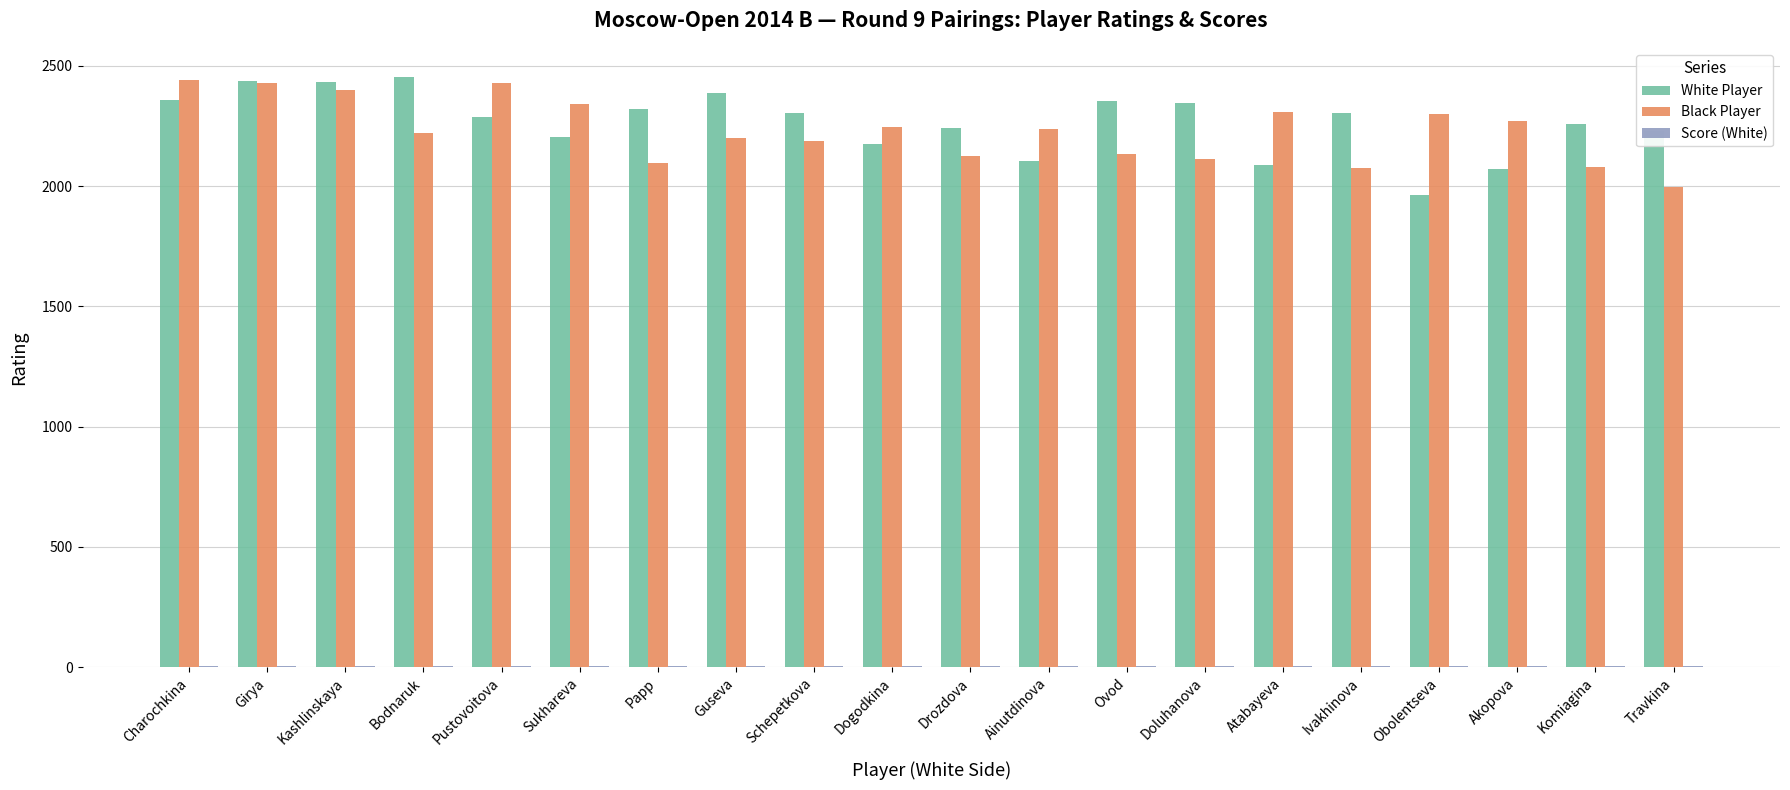

How many distinct data groups are displayed?

3